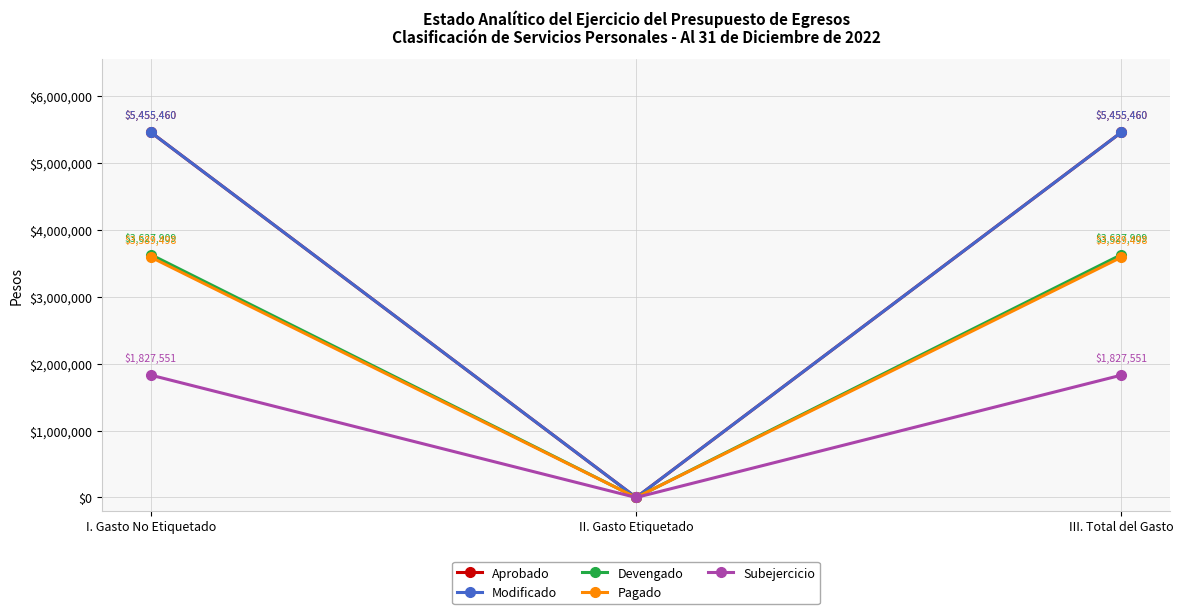

Is this an area chart (filled region under the line)?

No